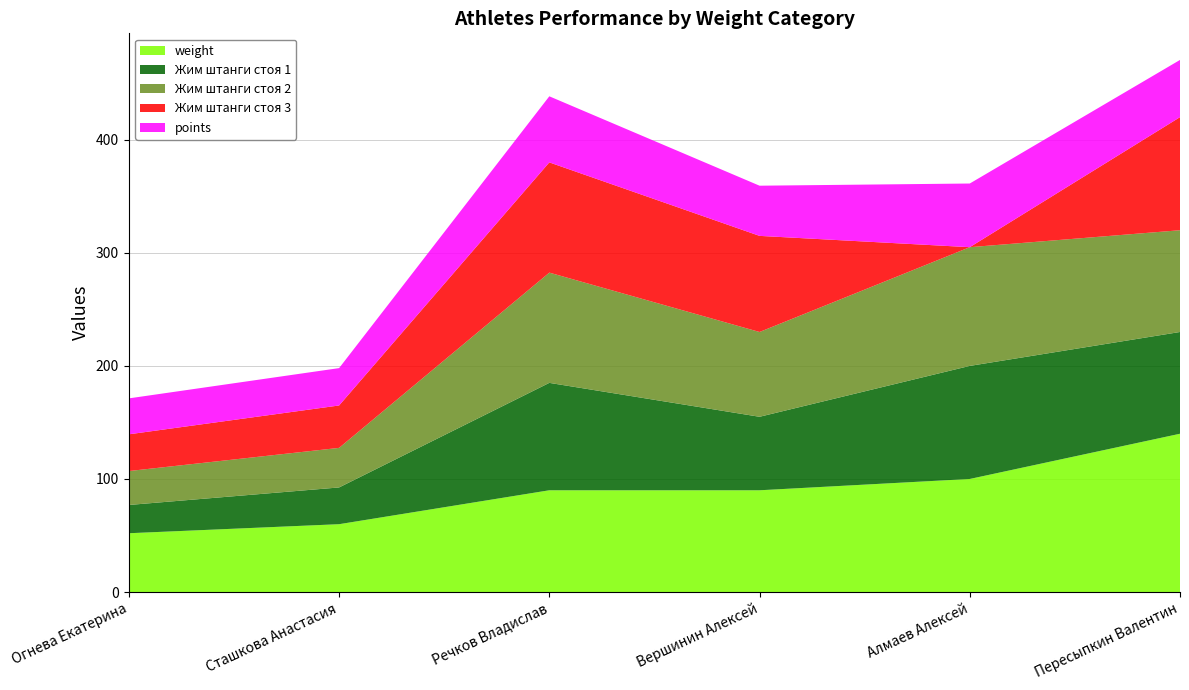

Reading left to right, transcribe all the data shown in this chart.

weight: Огнева Екатерина=52.0	Сташкова Анастасия=60.0	Речков Владислав=90.0	Вершинин Алексей=90.0	Алмаев Алексей=100.0	Пересыпкин Валентин=140.0
Жим штанги стоя 1: Огнева Екатерина=25.0	Сташкова Анастасия=32.5	Речков Владислав=95.0	Вершинин Алексей=65.0	Алмаев Алексей=100.0	Пересыпкин Валентин=90.0
Жим штанги стоя 2: Огнева Екатерина=30.0	Сташкова Анастасия=35.0	Речков Владислав=97.5	Вершинин Алексей=75.0	Алмаев Алексей=105.0	Пересыпкин Валентин=90.0
Жим штанги стоя 3: Огнева Екатерина=32.5	Сташкова Анастасия=37.5	Речков Владислав=97.5	Вершинин Алексей=85.0	Алмаев Алексей=0.0	Пересыпкин Валентин=100.0
points: Огнева Екатерина=31.8	Сташкова Анастасия=33.0	Речков Владислав=58.5	Вершинин Алексей=44.4	Алмаев Алексей=56.3	Пересыпкин Валентин=50.6